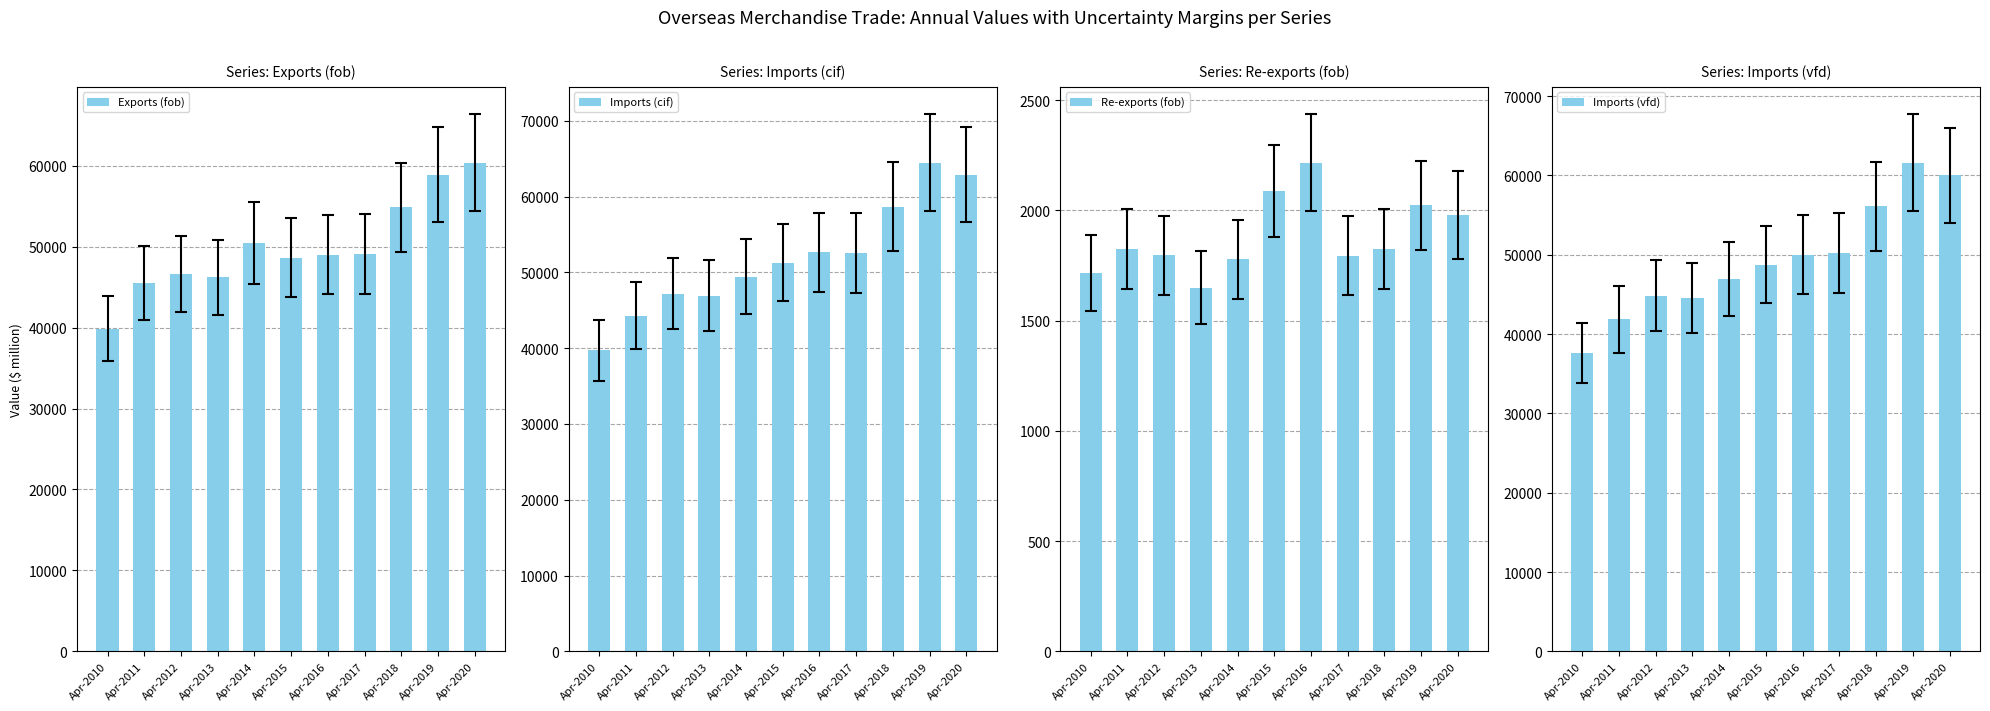

How many bars are there in each group?

4